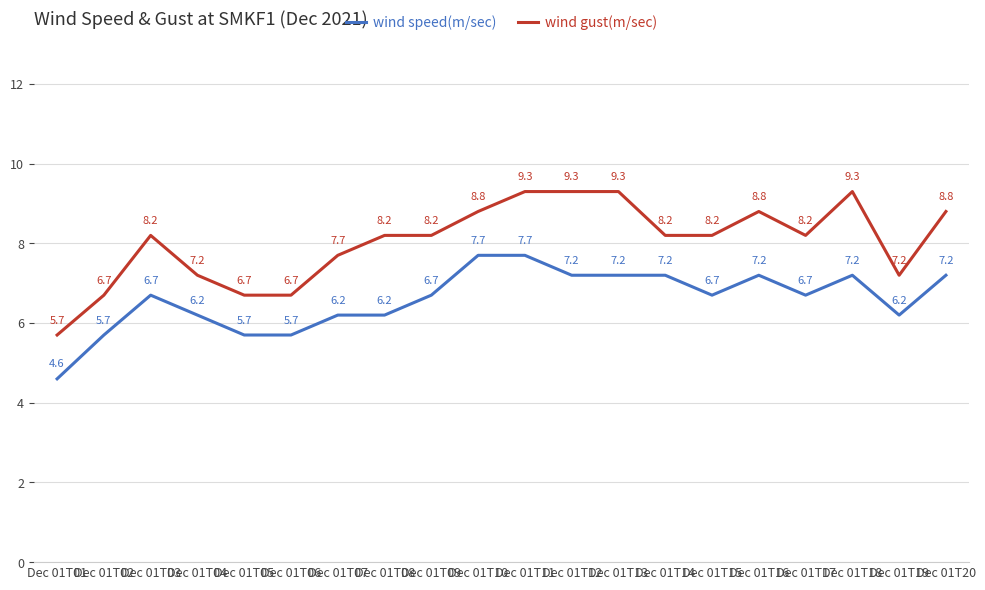

What is the minimum value shown in the chart?

4.6